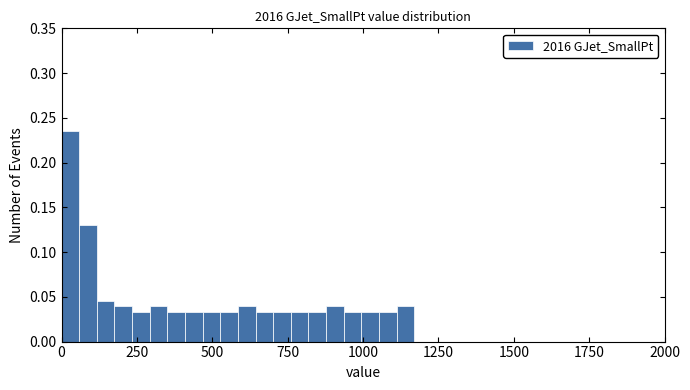

Read against the x-axis, roughly where is the centre of the tallest bar?

50